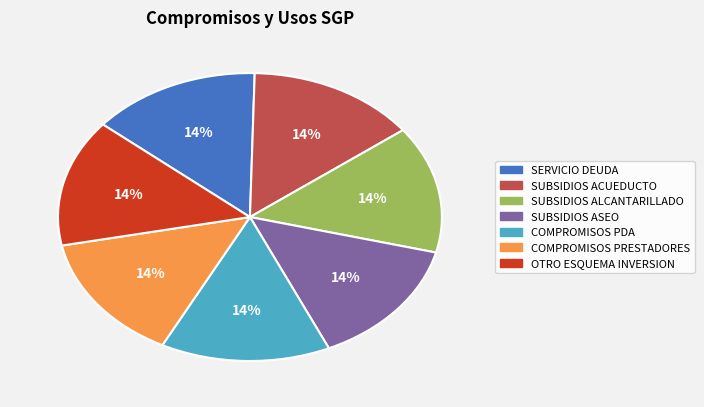

Does any single category account for the majority?

No